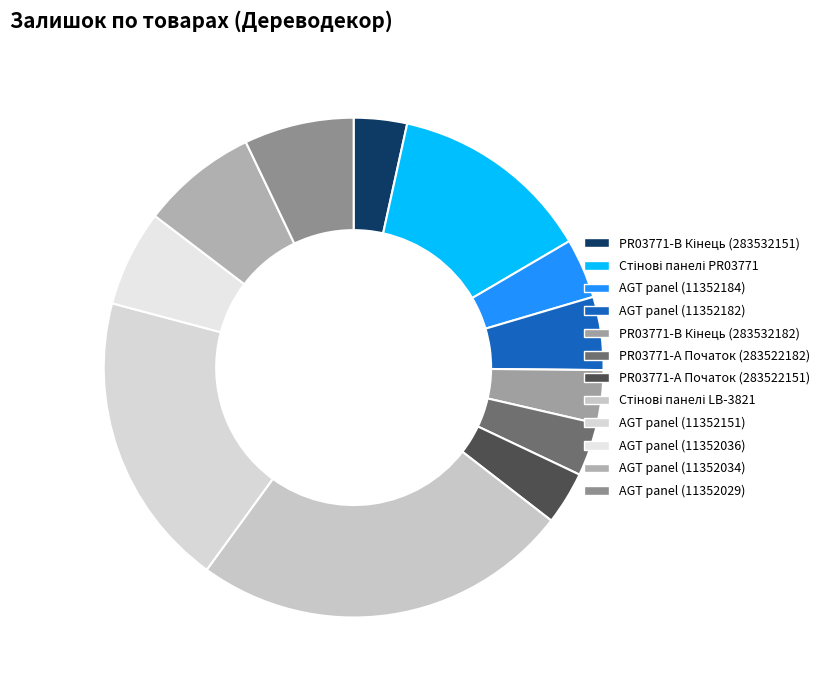

How many slices are in this pie chart?

12